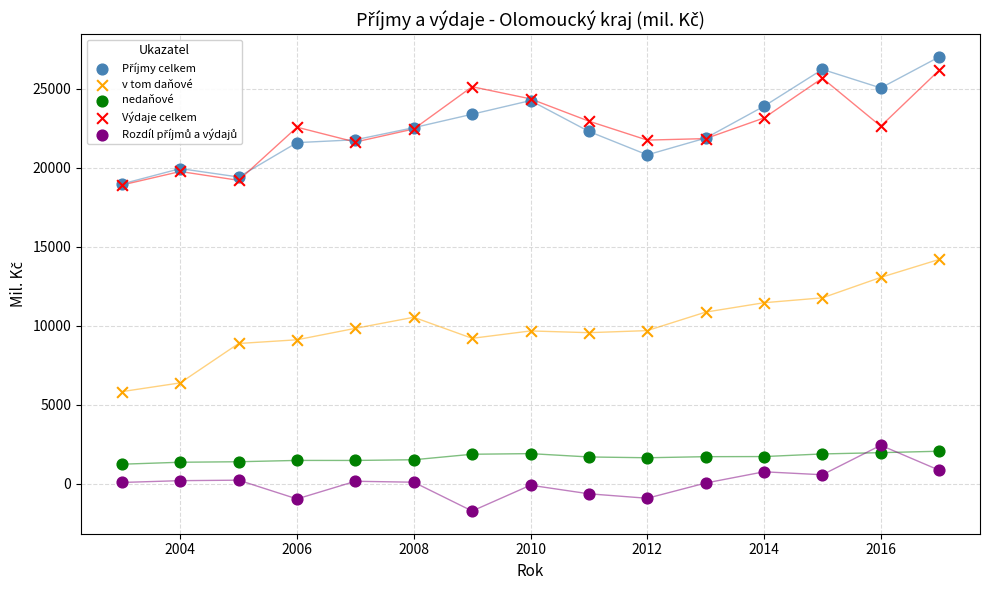

Across all series, what Y value is closest to 12637?

13055.1